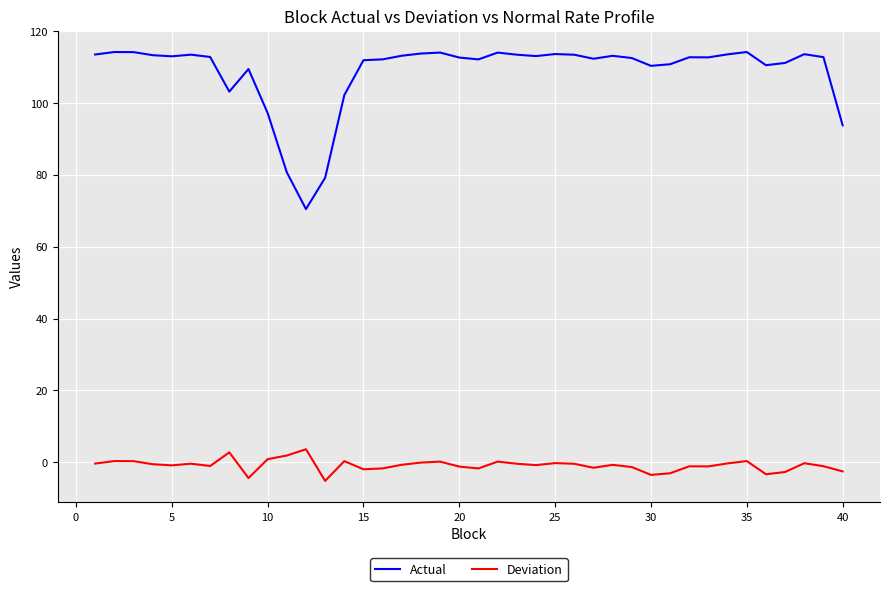

Which series has the largest range (max minus min)?

Actual